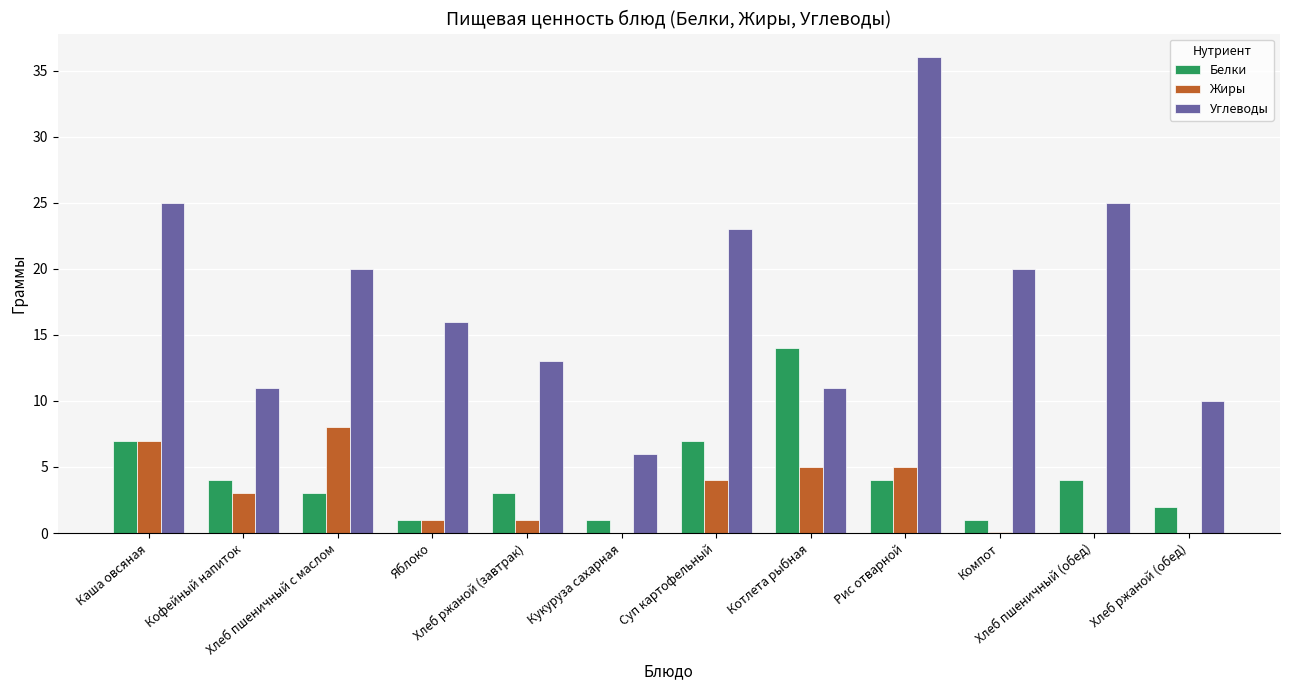

What is the sum of all Белки values?

51.0